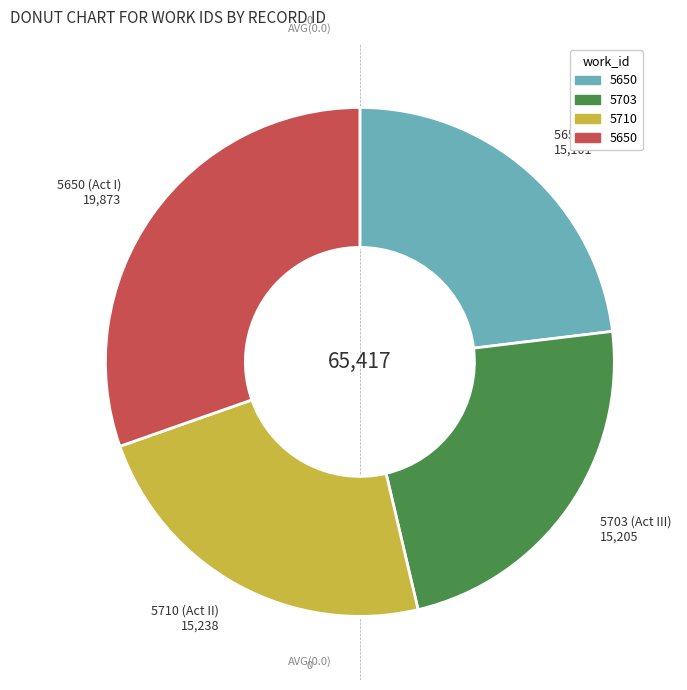

Does any single category account for the majority?

No